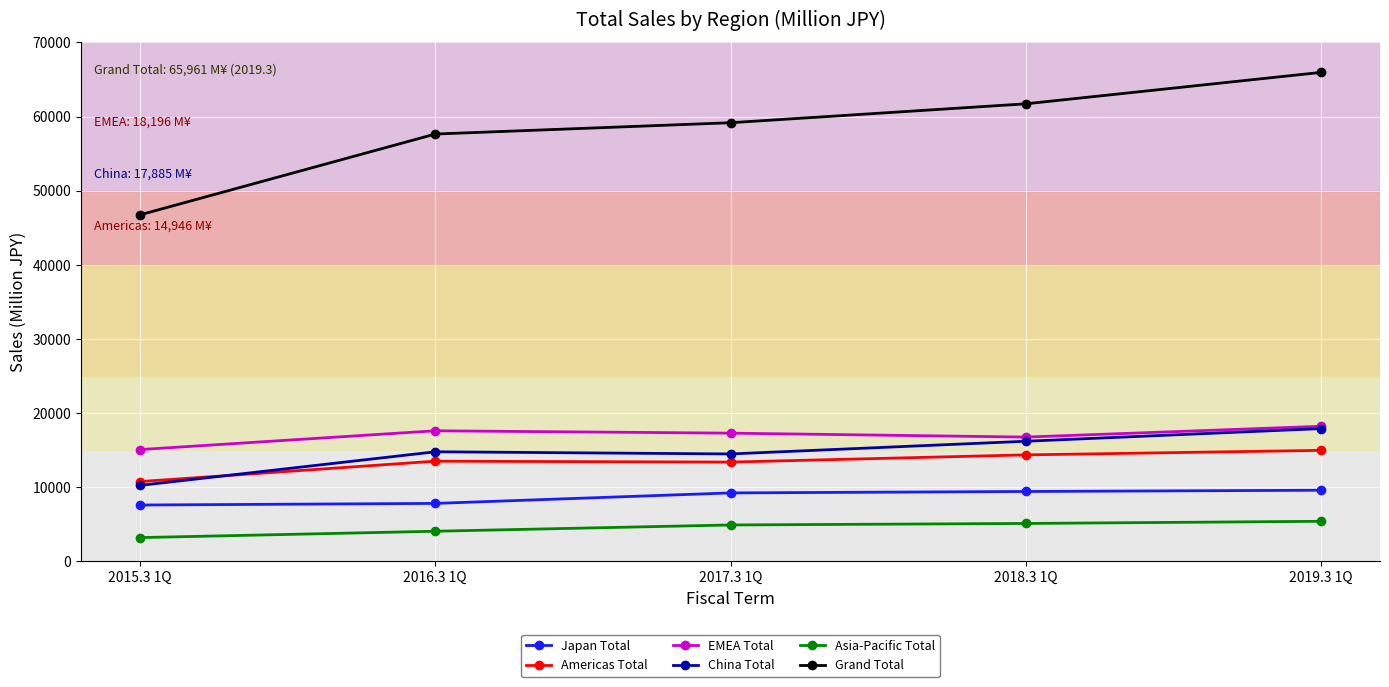

Which series has the largest range (max minus min)?

Grand Total